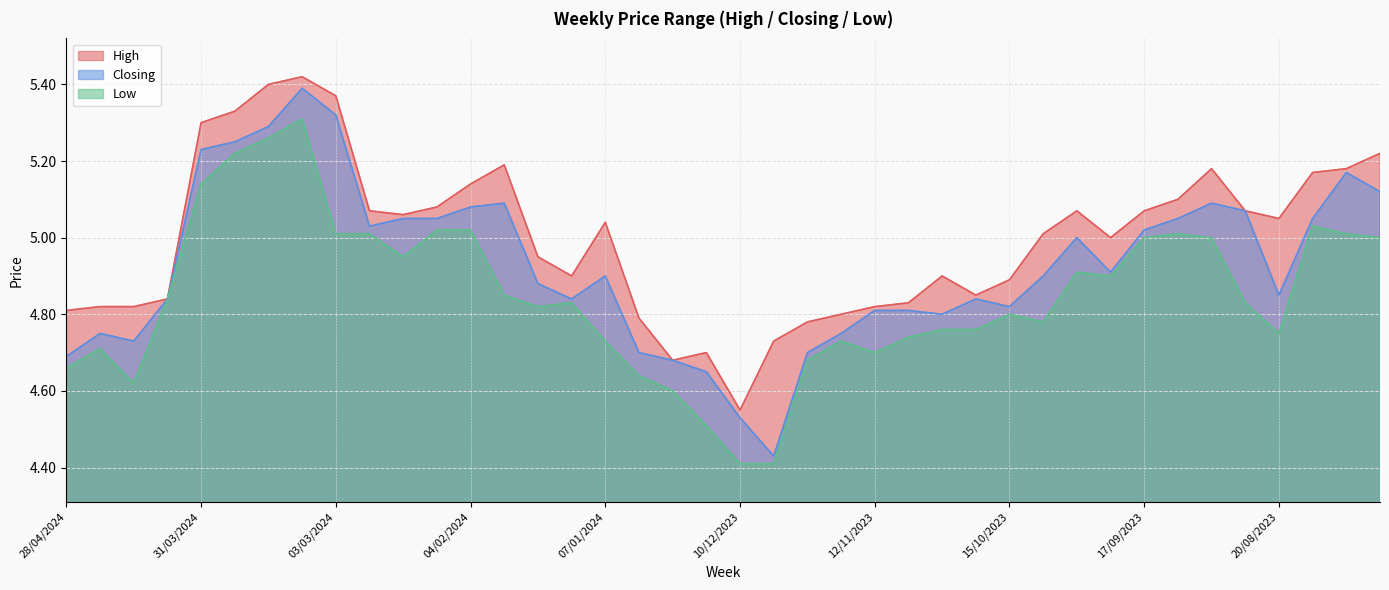

At 07/04/2024, list the series in order from largest to smallest.

High, Closing, Low